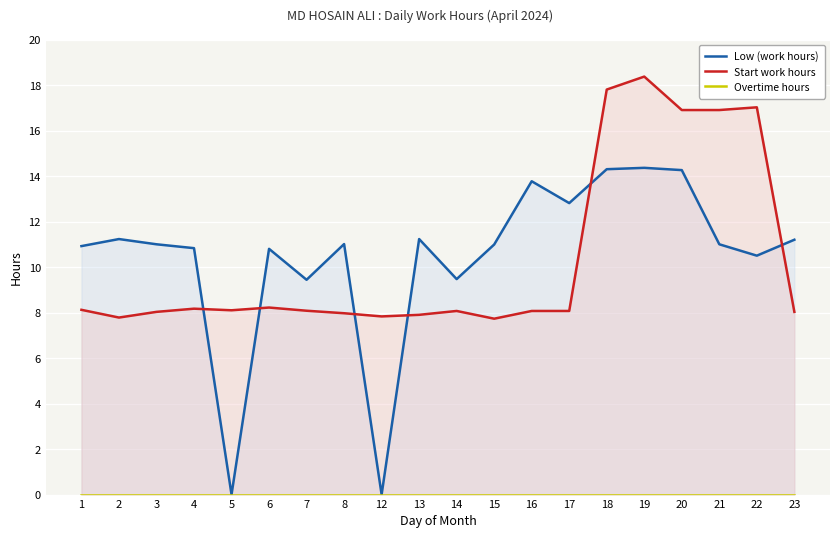

Does the chart display data point markers on the line(s)?

No